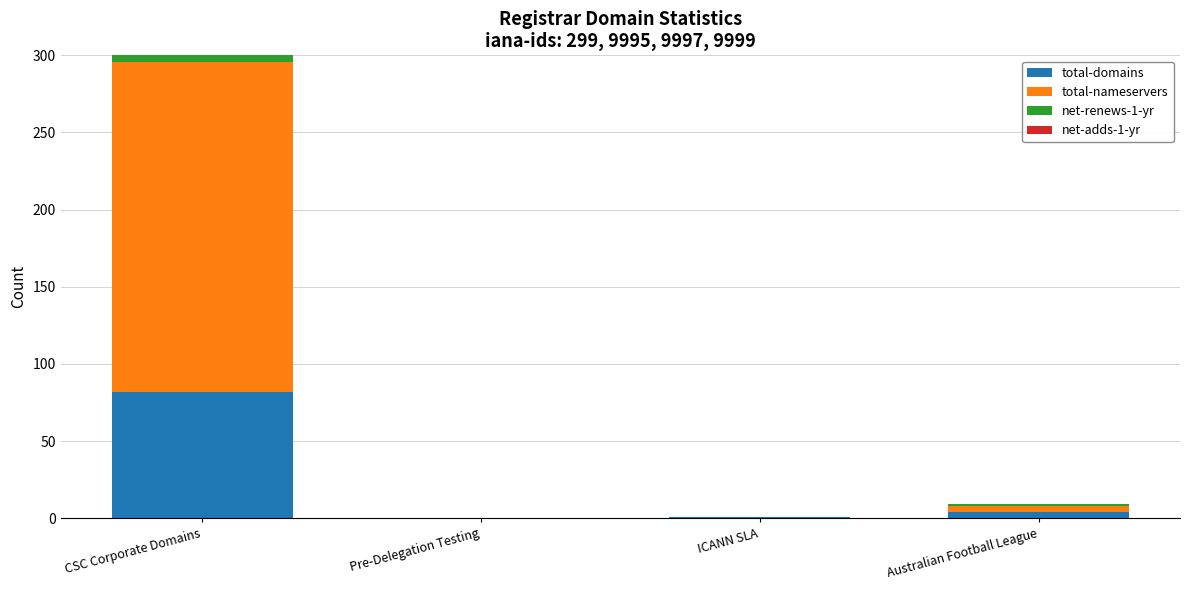

Is it true that total-domains equals 82 at CSC Corporate Domains?

True